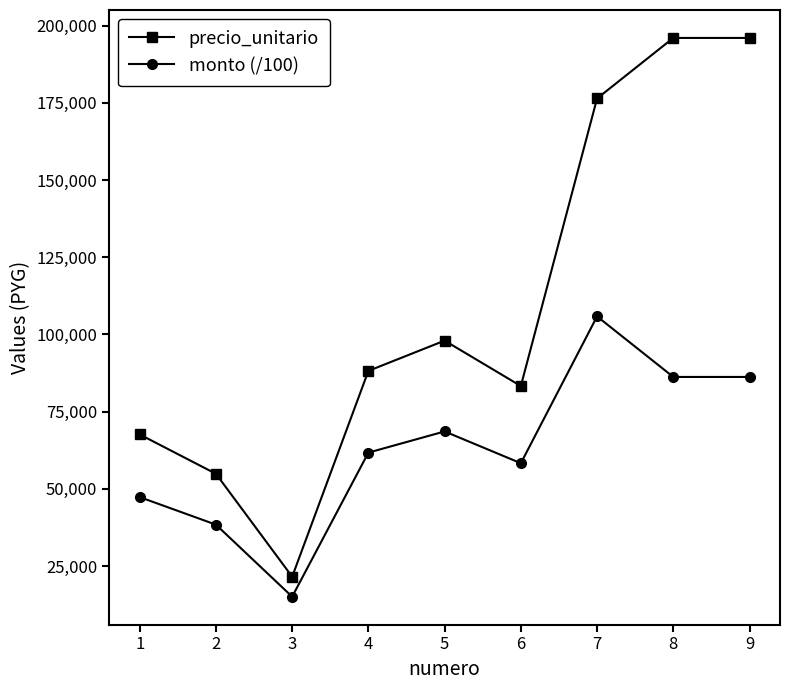

How many data points does each series have?

9